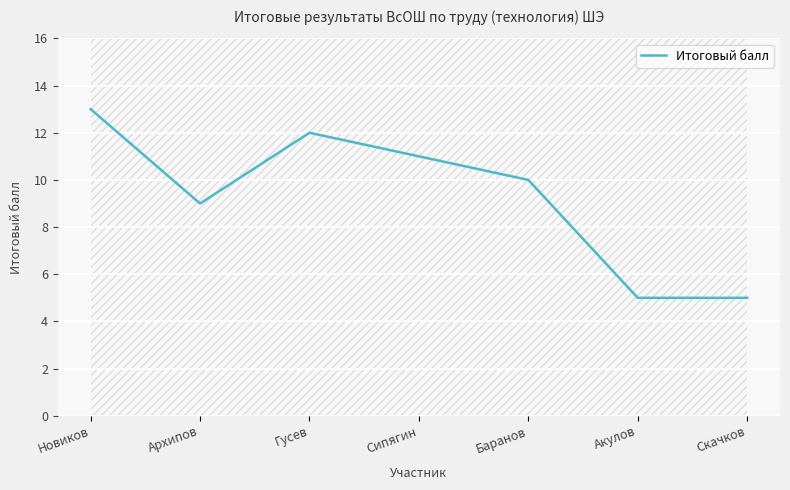

What is the change in value from Гусев to Сипягин?

-1